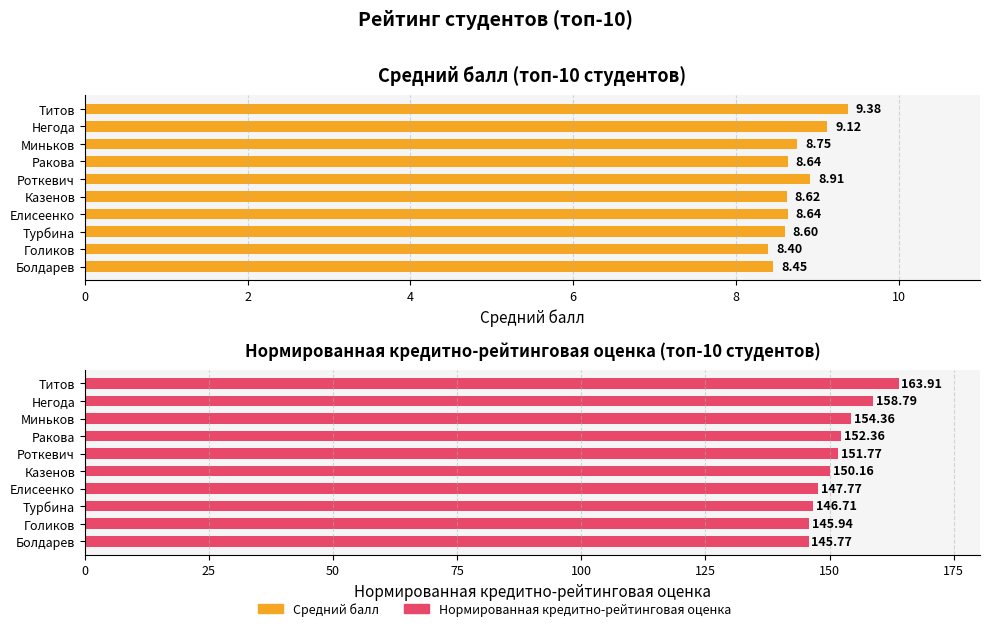

The value of Нормированная кредитно-рейтинговая оценка at Елисеенко is 236.2. True or false?

False